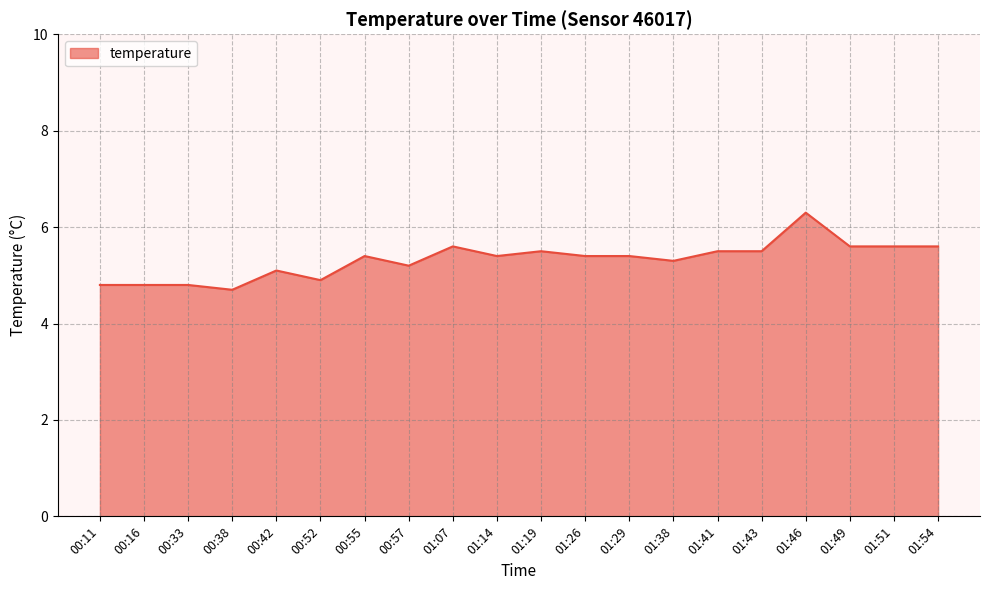

What position from the right is 01:29?

8